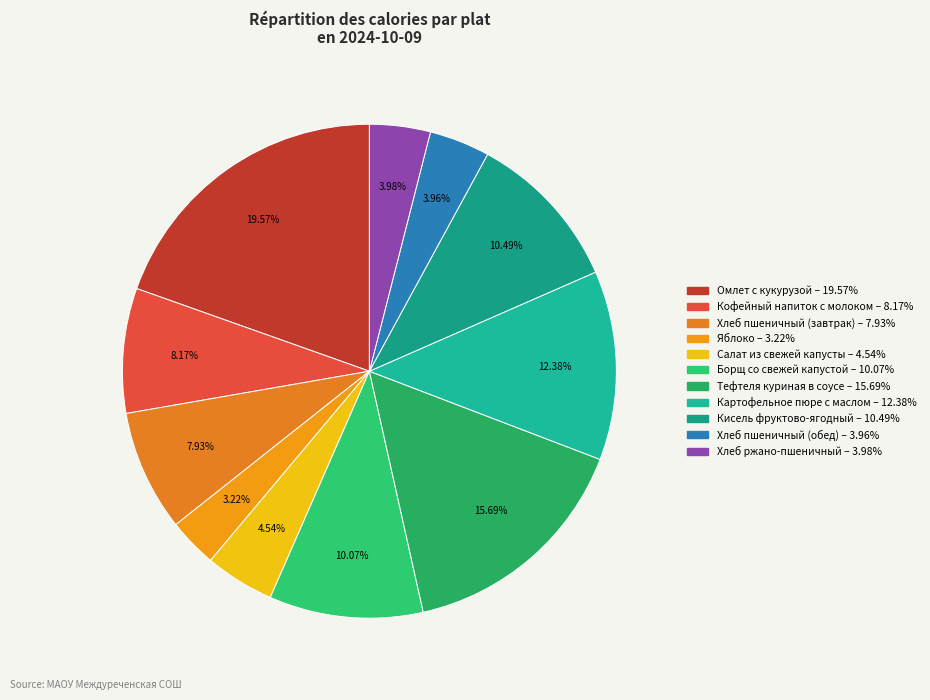

To the nearest percent, what is the difference between the Тефтеля куриная в соусе and Хлеб пшеничный (обед) slice percentages?

12%